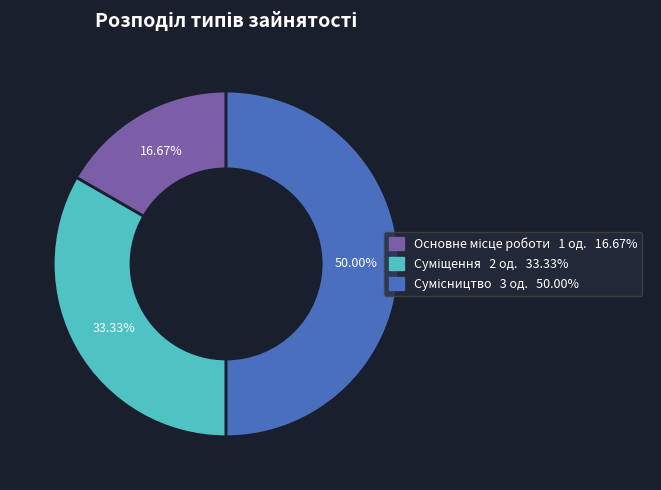

True or false: Основне місце роботи accounts for 26% of the total.

False